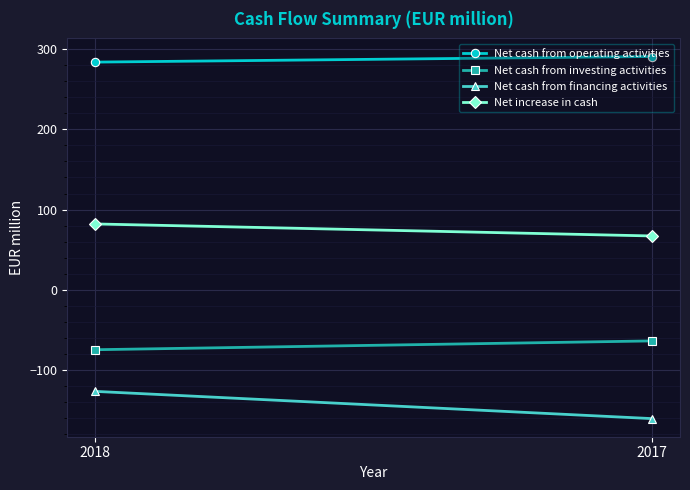

At 2018, list the series in order from smallest to largest.

Net cash from financing activities, Net cash from investing activities, Net increase in cash, Net cash from operating activities